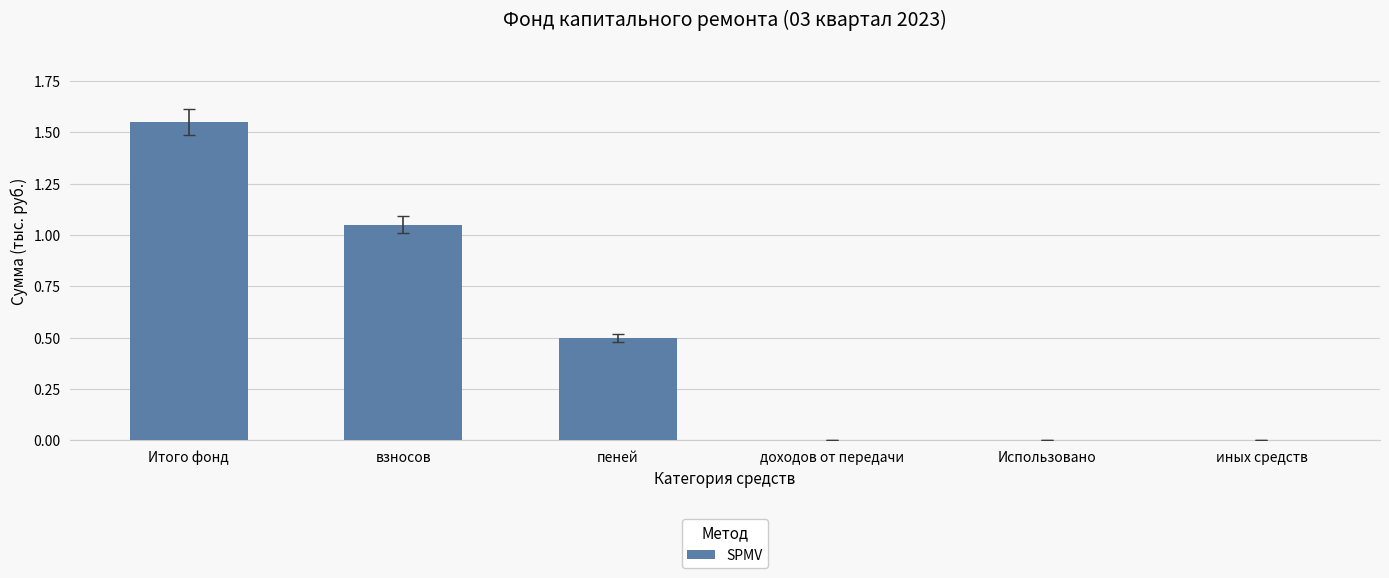

True or false: the data shows 0.5 at пеней.

True